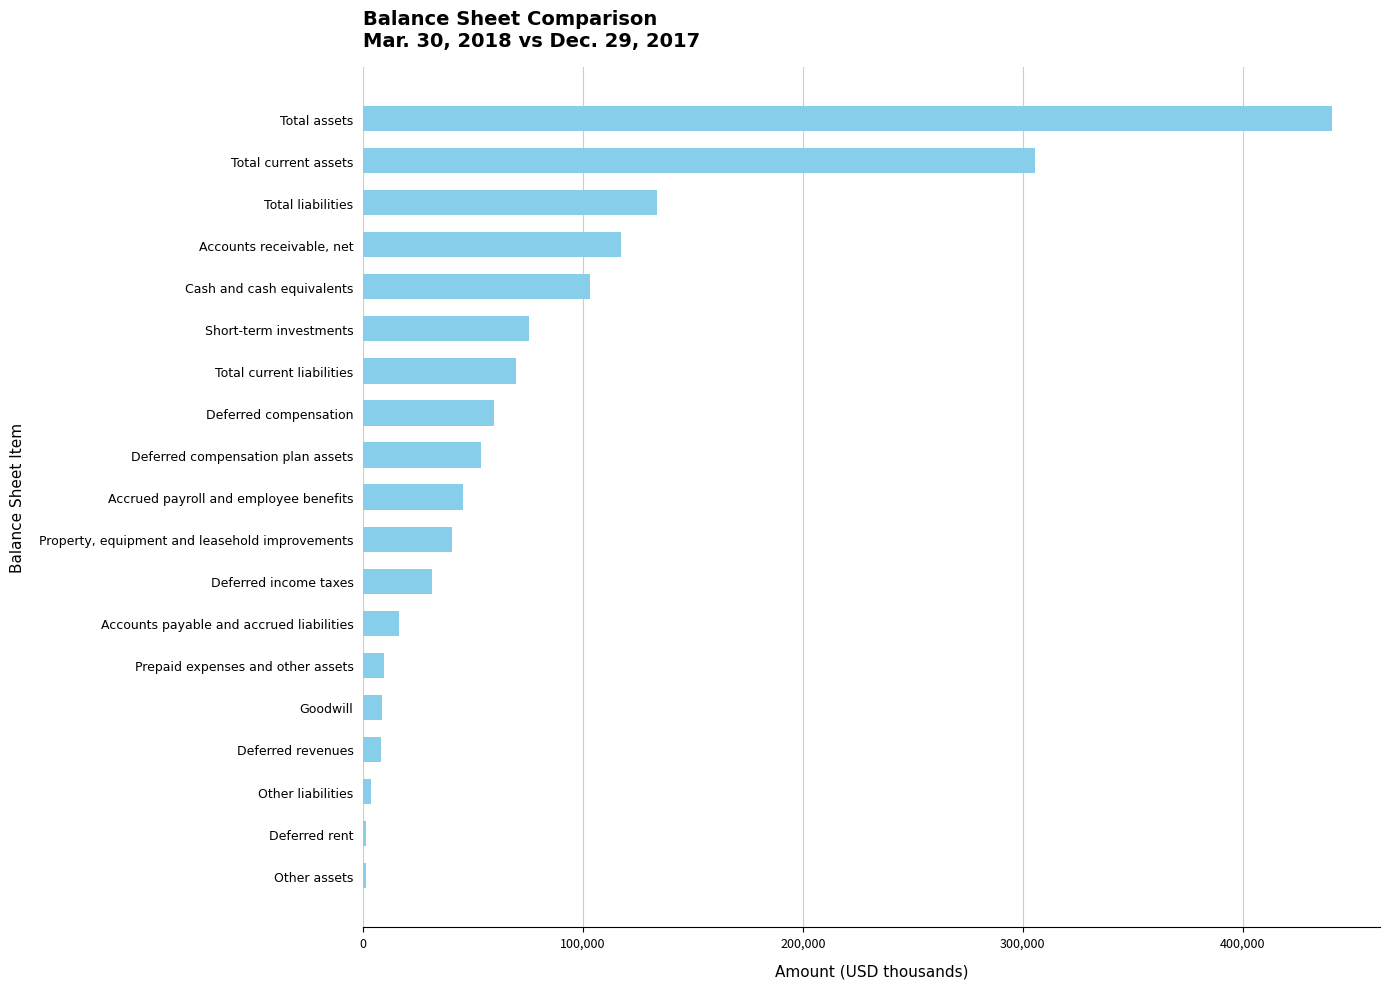

True or false: the data shows 164430 at Cash and cash equivalents.

False